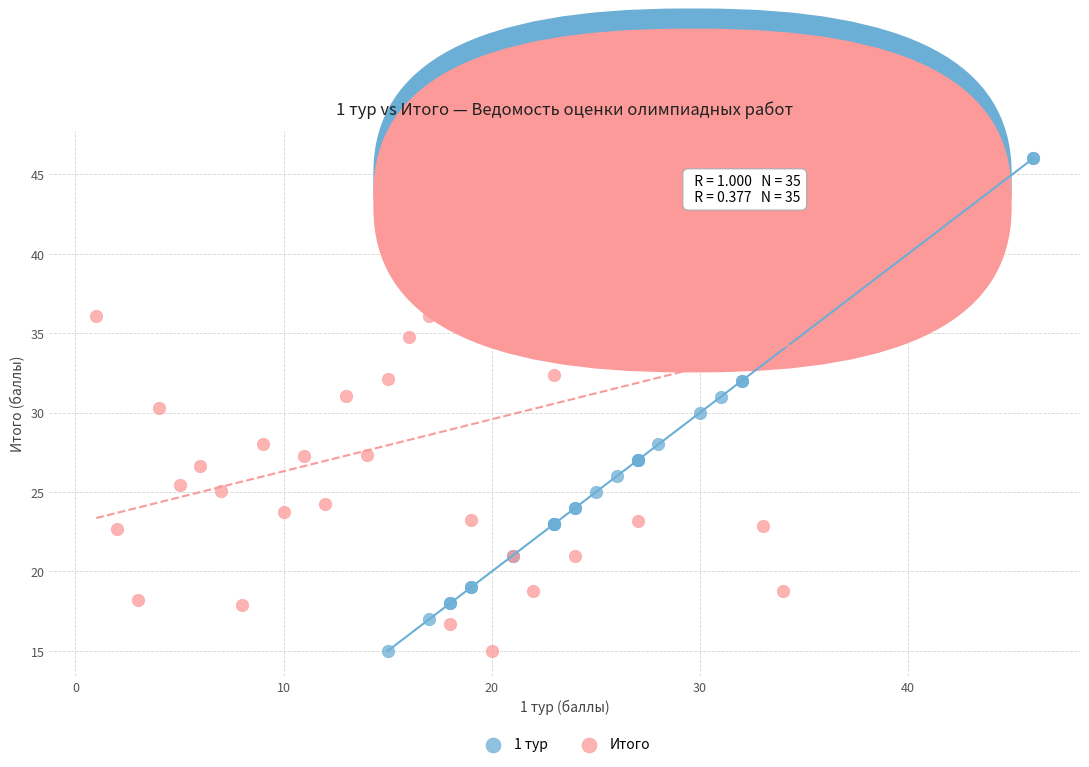

Which series has the widest spread of Y values?

Итого